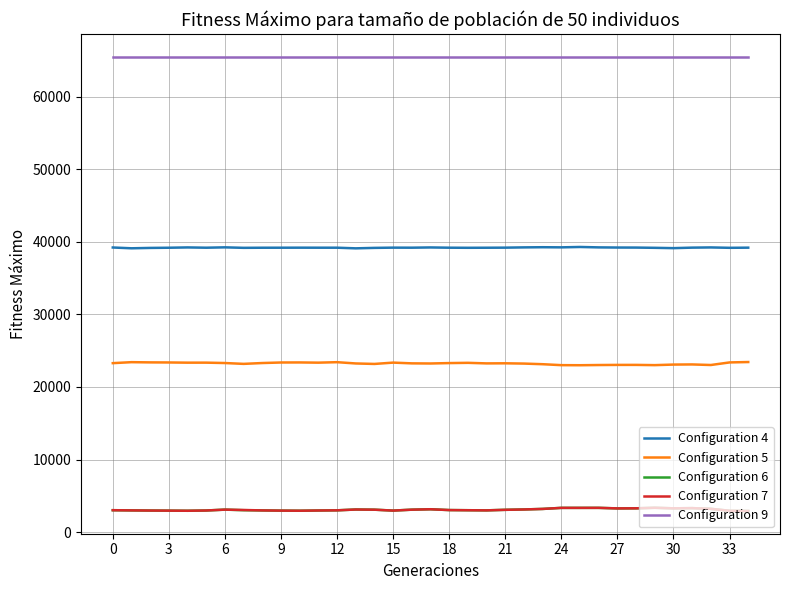

What is the maximum value for Configuration 7?

3349